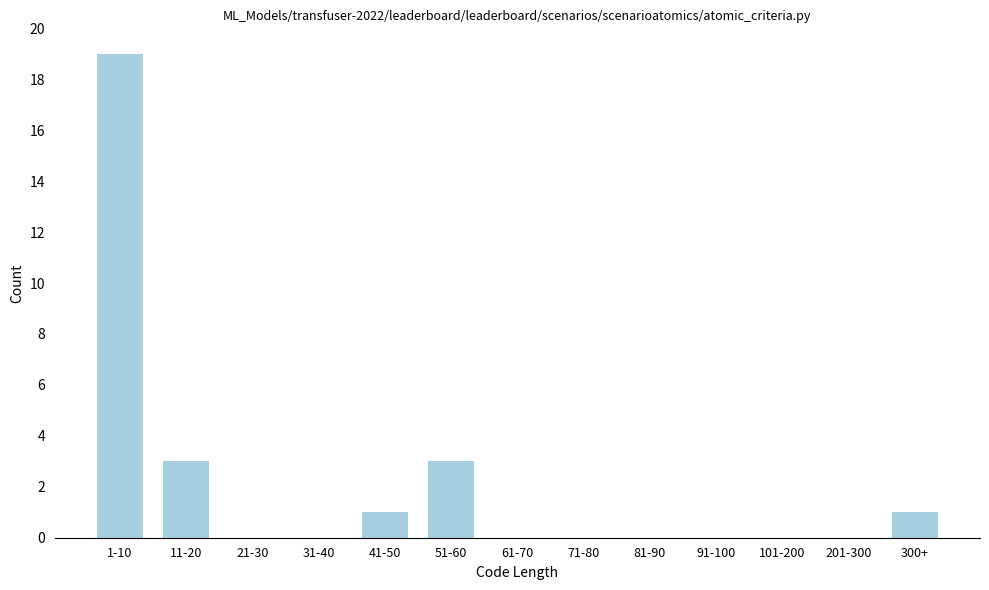

Reading left to right, extract all data points from this chart.

1-10=19	11-20=3	21-30=0	31-40=0	41-50=1	51-60=3	61-70=0	71-80=0	81-90=0	91-100=0	101-200=0	201-300=0	300+=1